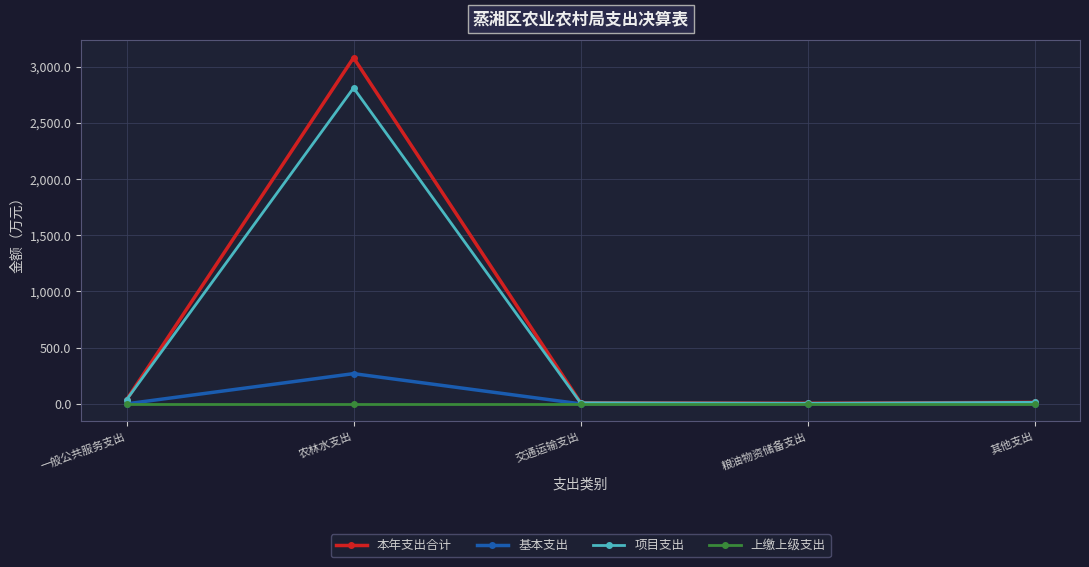

True or false: 项目支出 has more than 2 points higher than both neighbors.

False